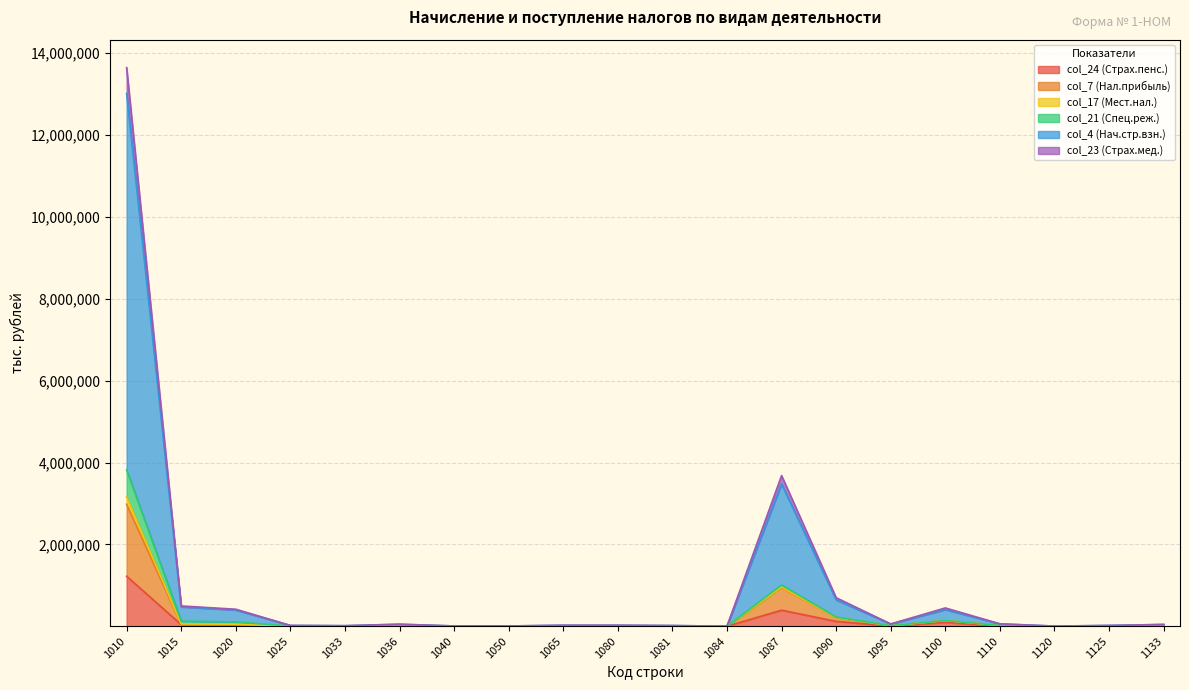

What is the value of the col_23 (Страх.мед.) point at the 10th from the left?

5040